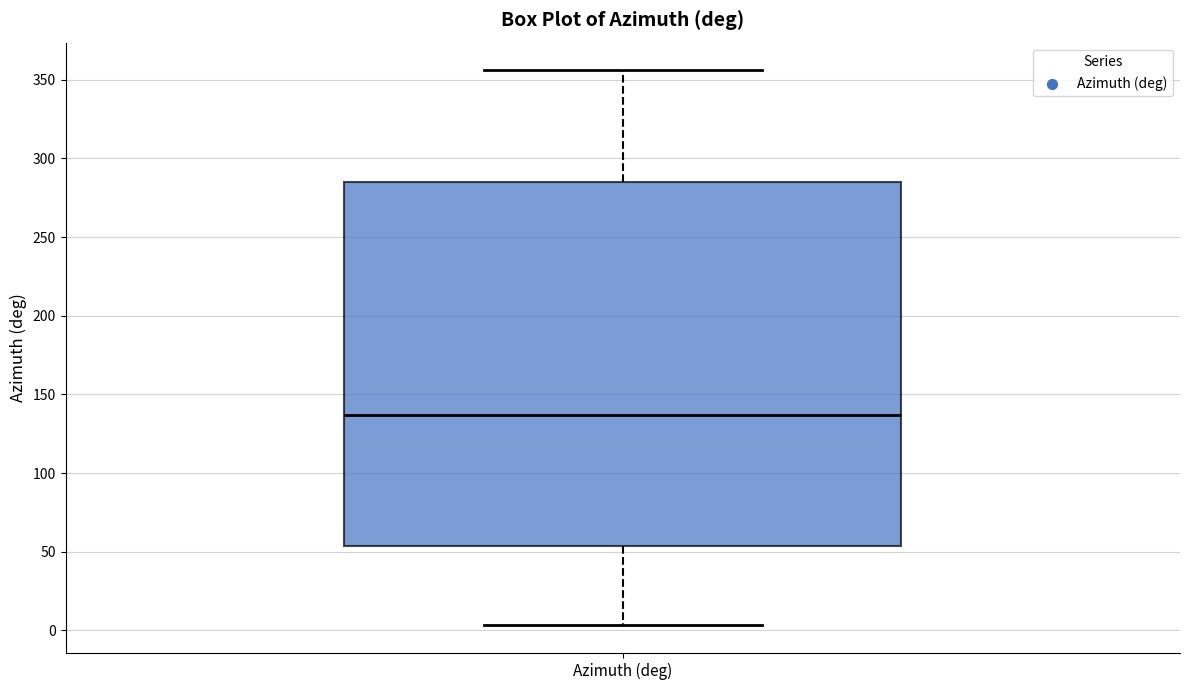

Read this box plot against the y-axis: the position of the median line, the range covered by the box, and the ends of both whiskers. The values are not printed on the chart, so give them approximately, as read against the axis.

median 135, box 55 to 285, whiskers 5 to 355